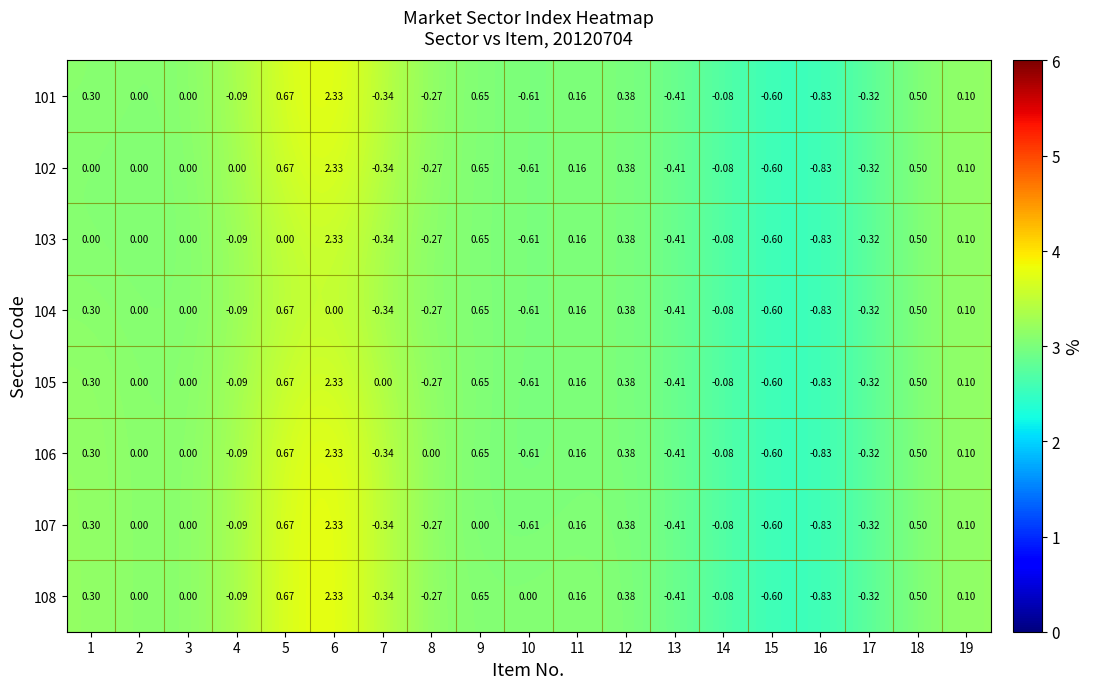

How many negative values does the 102 series have?

8